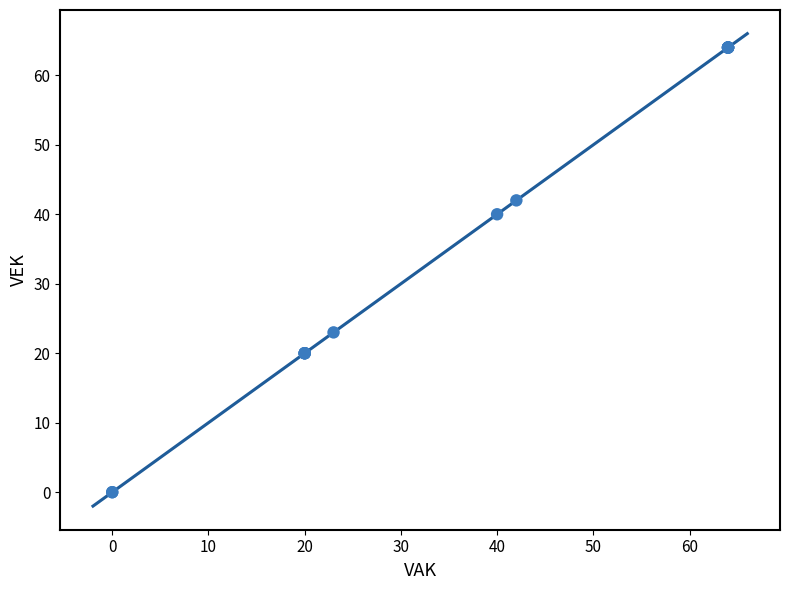

What Y value in the scatter plot is closest to 32?

40